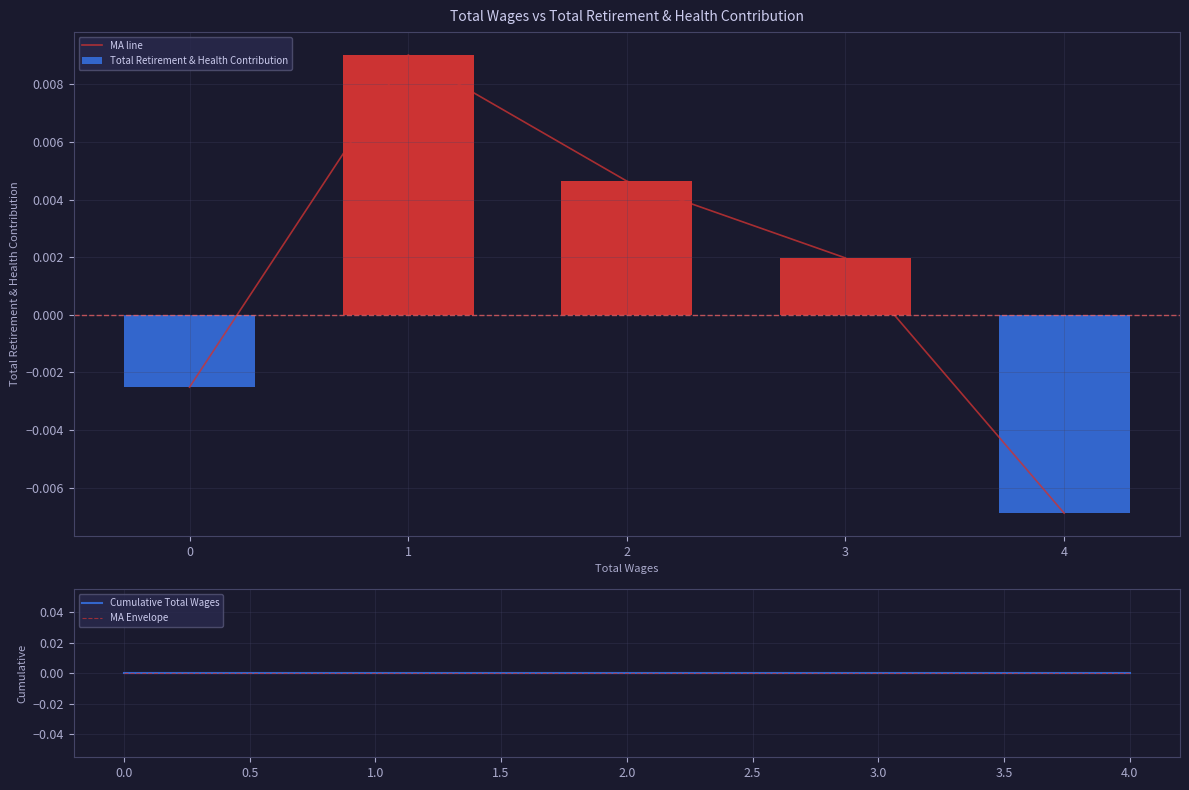

How many positive values does the MA line series have?

3